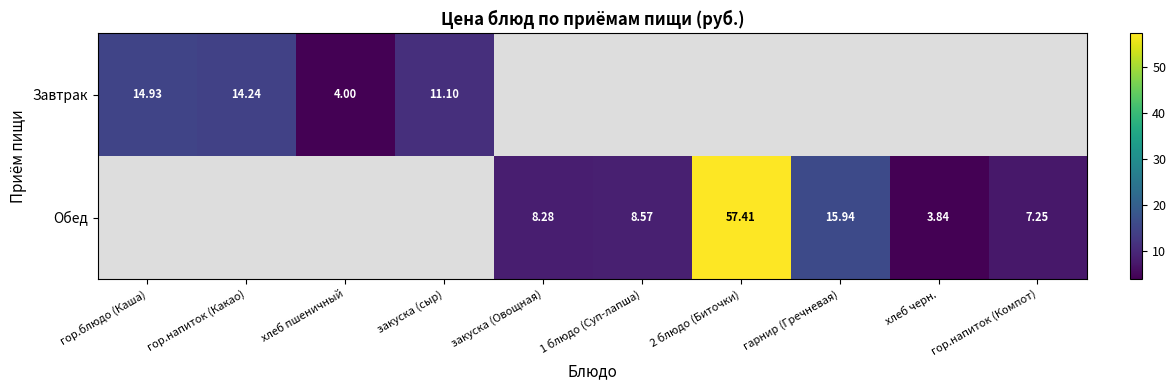

Is the value of Обед at гор.напиток (Компот) greater than the value of Завтрак at гор.блюдо (Каша)?

No